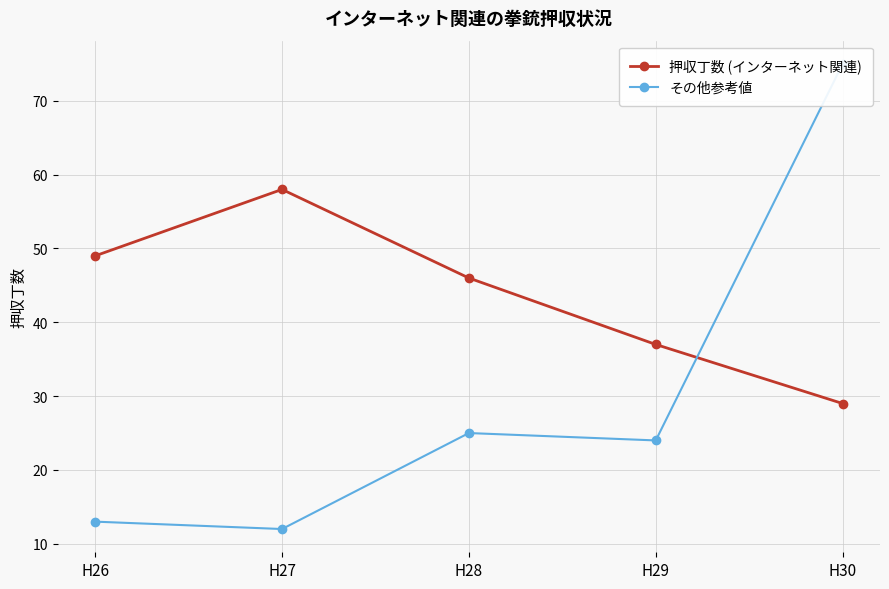

What is the difference between the highest and lowest values at H30?

46